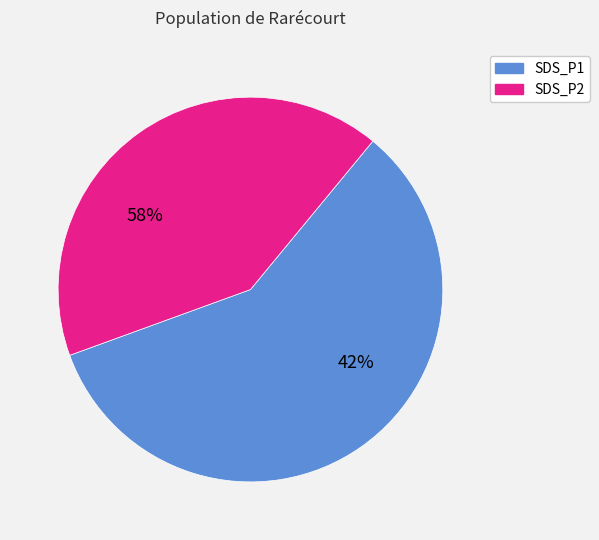

Combined, do 28 and 28 account for over 50%?

No